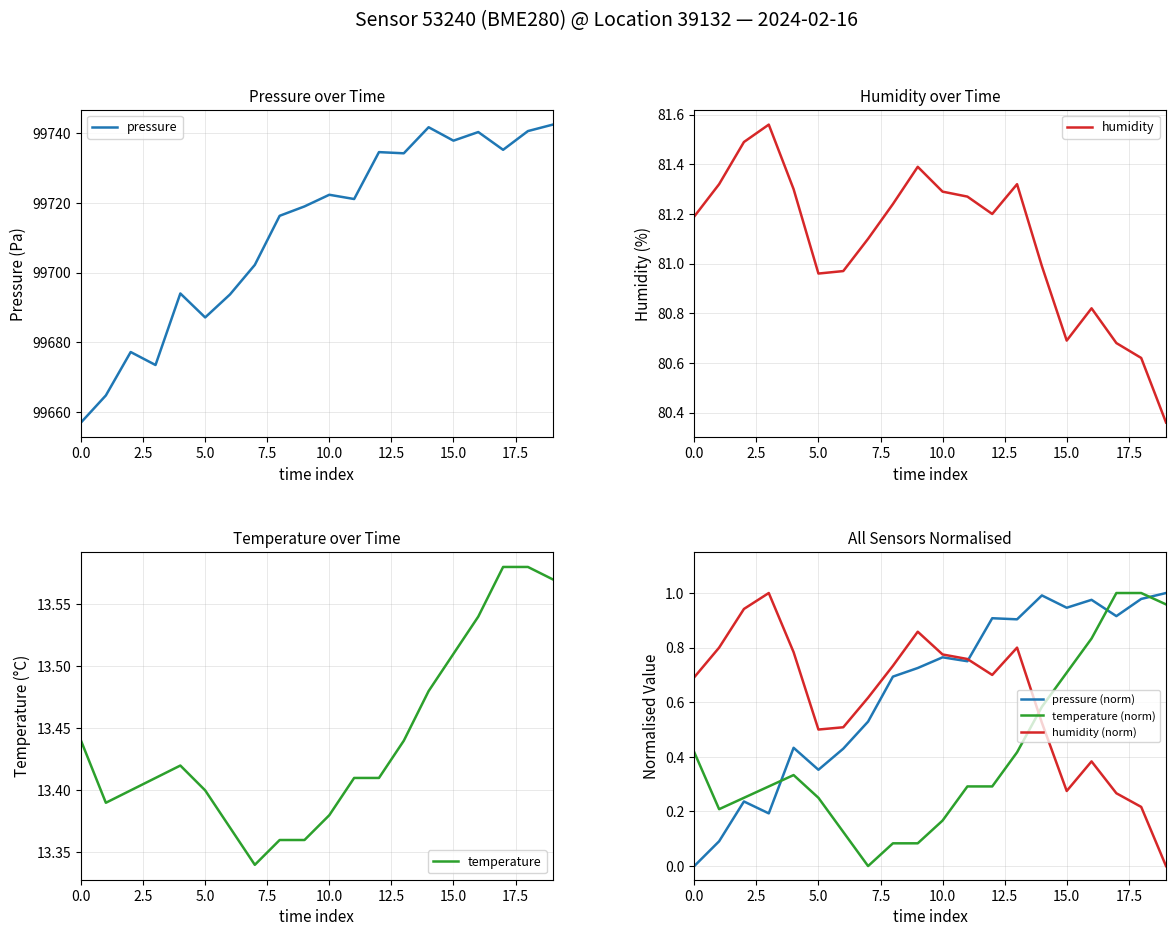

Which has a higher value, 10 or 9?

10